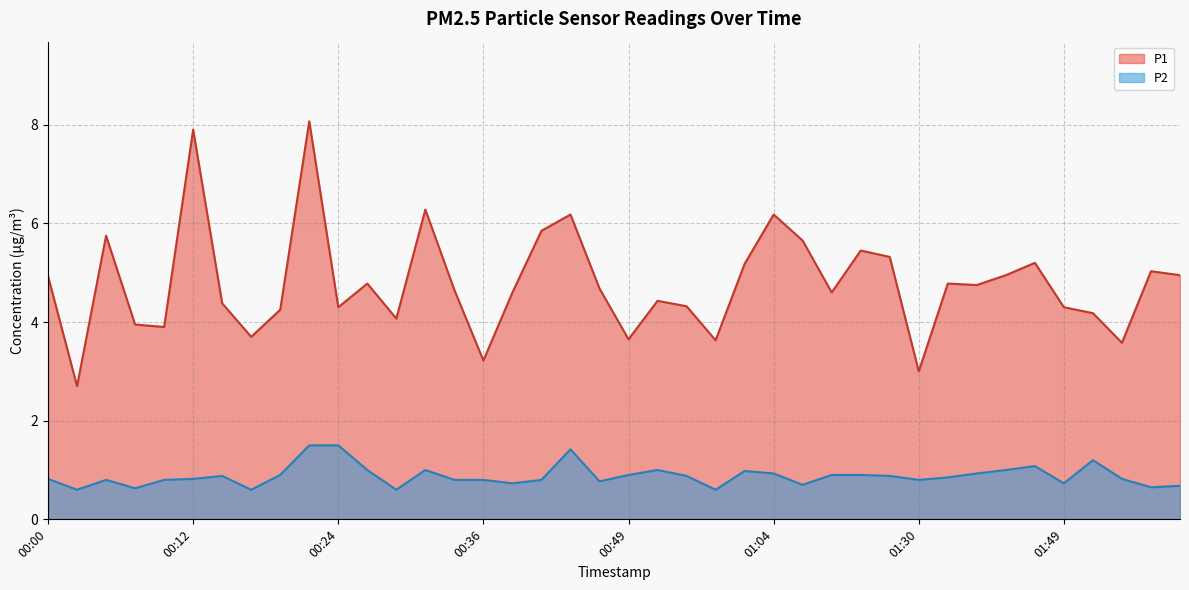

What is the label of the 3rd point from the left?

00:05